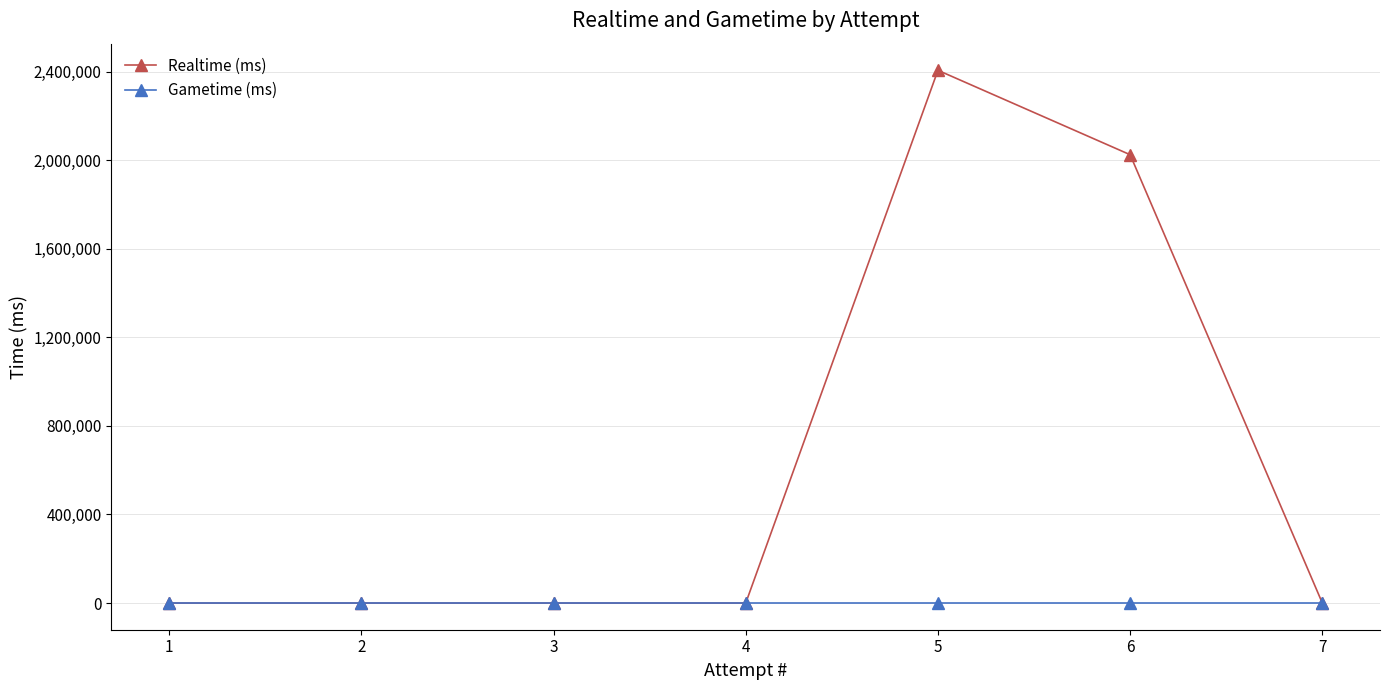

Which series has the widest spread of values?

Realtime (ms)